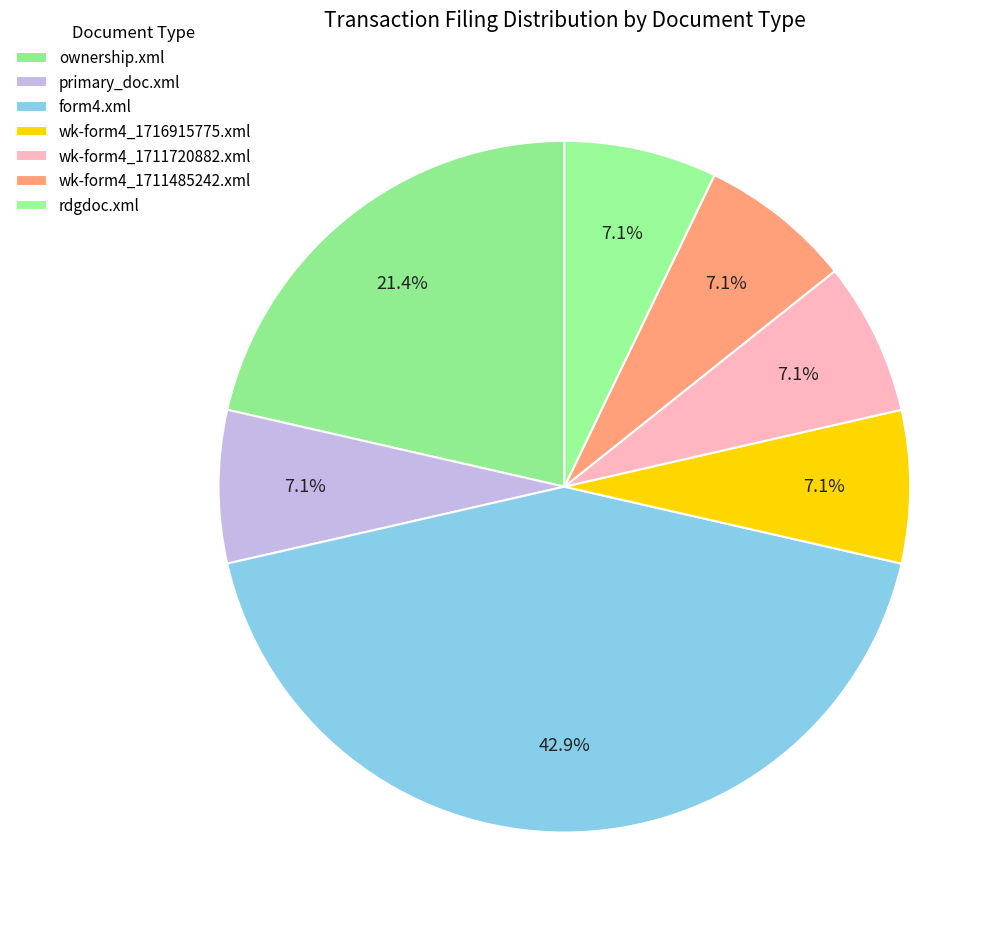

To the nearest percent, what is the average slice percentage?

14%